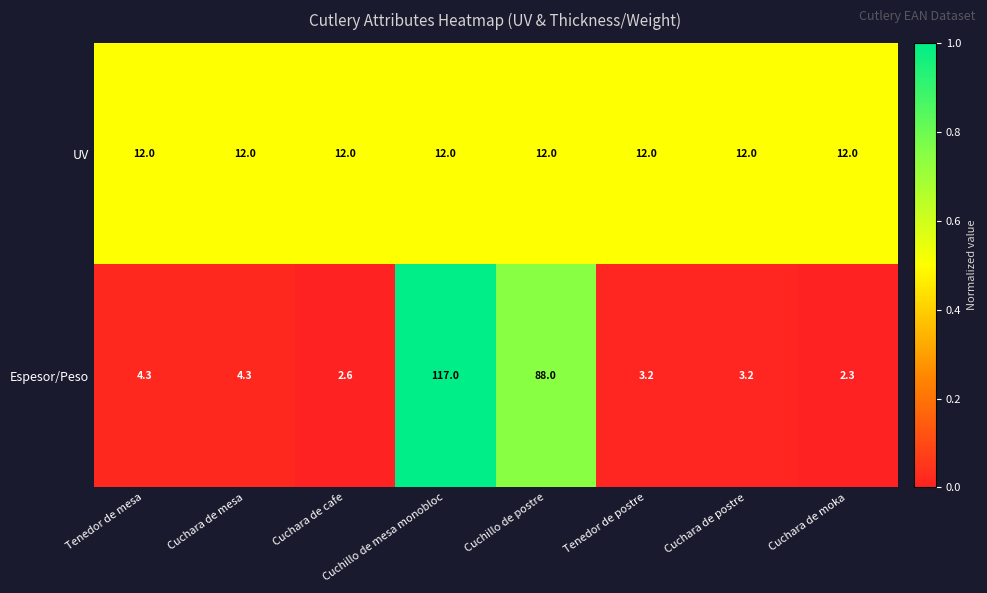

True or false: Espesor/Peso has a value of 182.3 at Cuchillo de mesa monobloc.

False